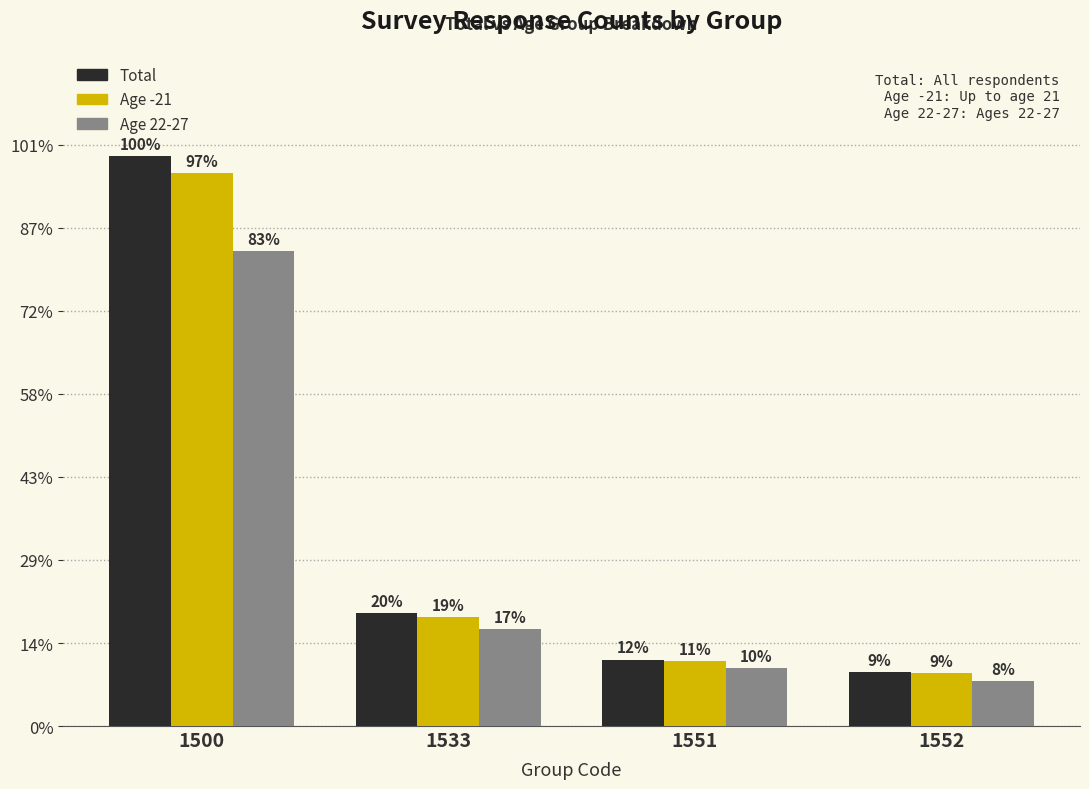

The Total series shows 91 at 1533. True or false?

False